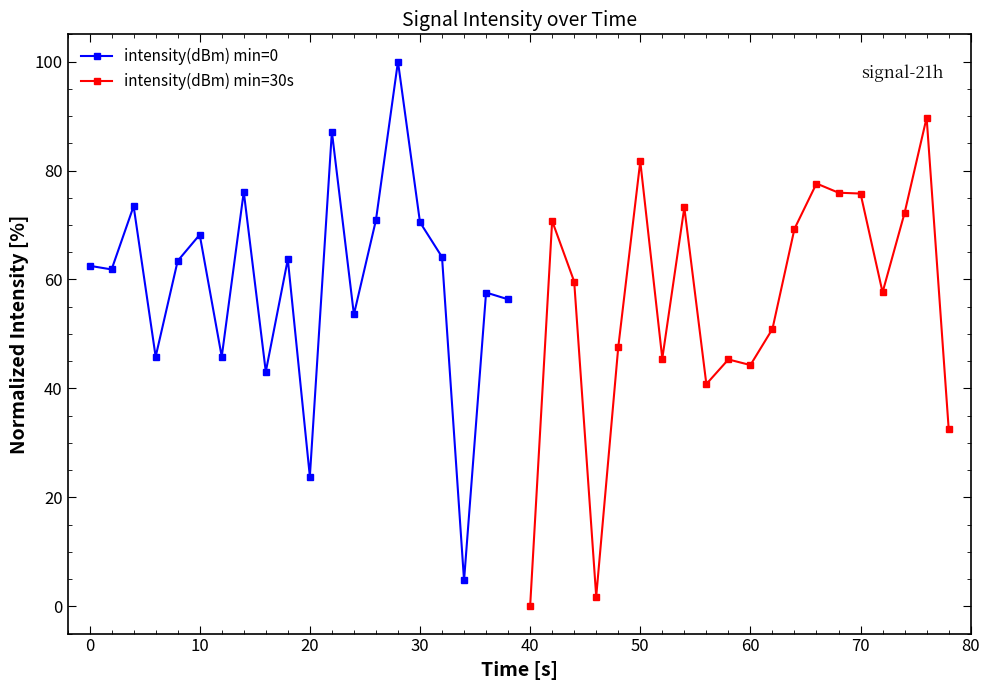

Is it true that intensity(dBm) min=30s equals 44.3 at 60?

True